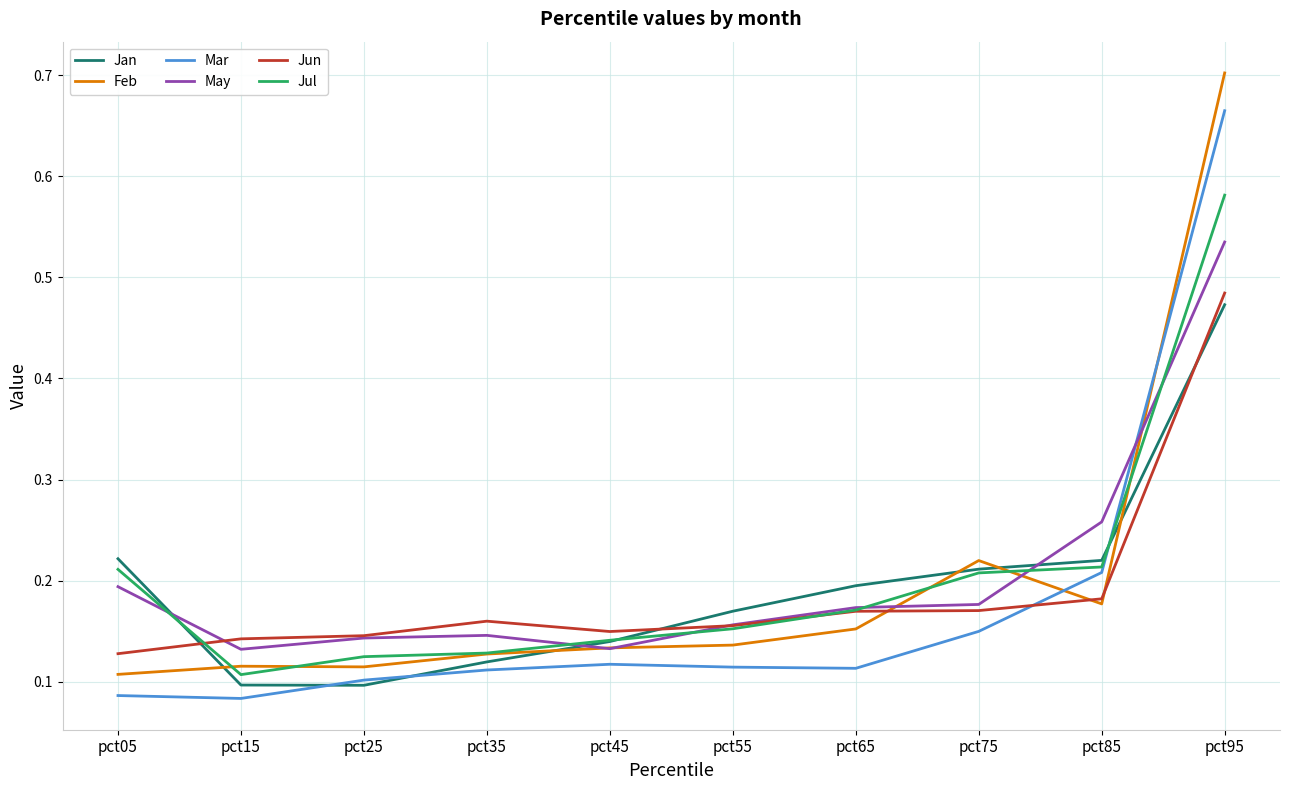

Which category has the highest value across all series?

pct95